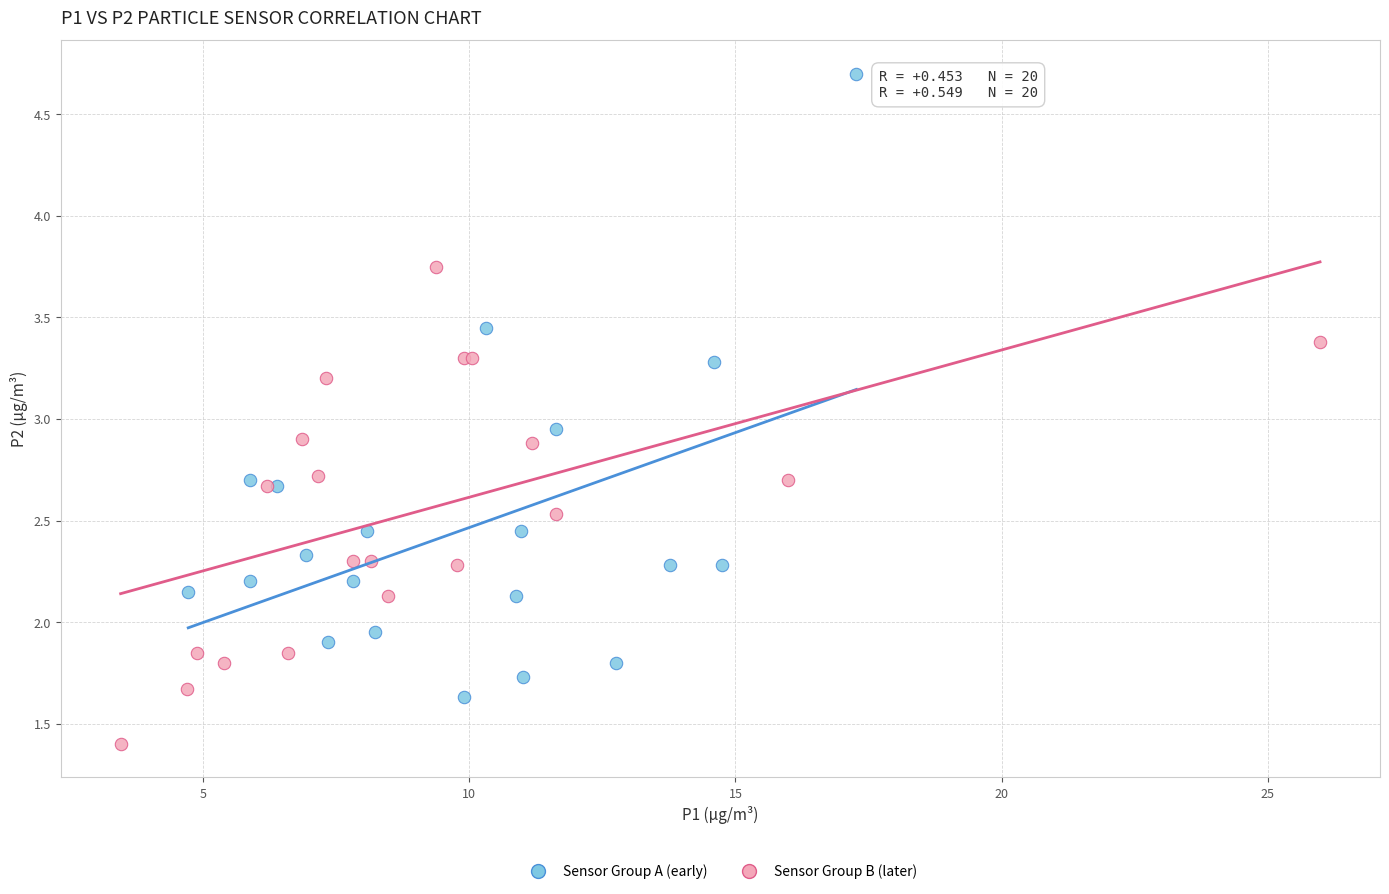

Which series has the widest spread of Y values?

Sensor Group A (early)